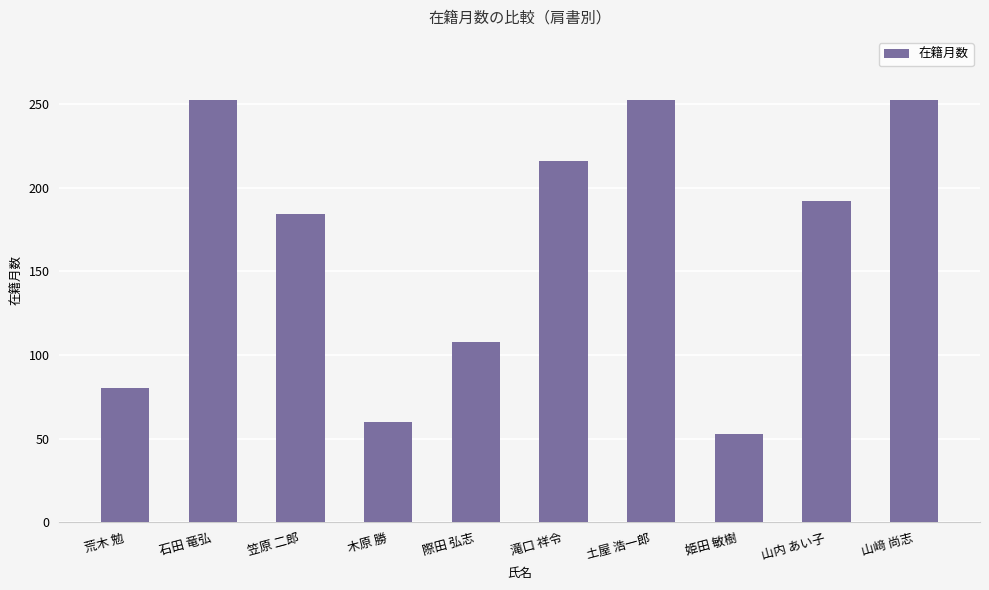

What is the minimum value shown in the chart?

53